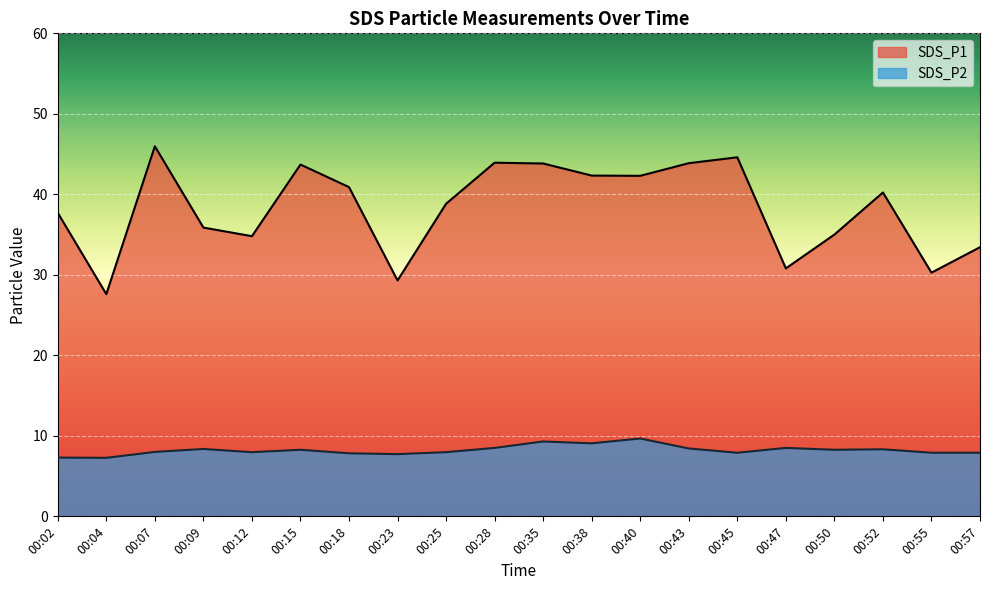

Is it true that SDS_P1 equals 38.8 at 00:25?

True